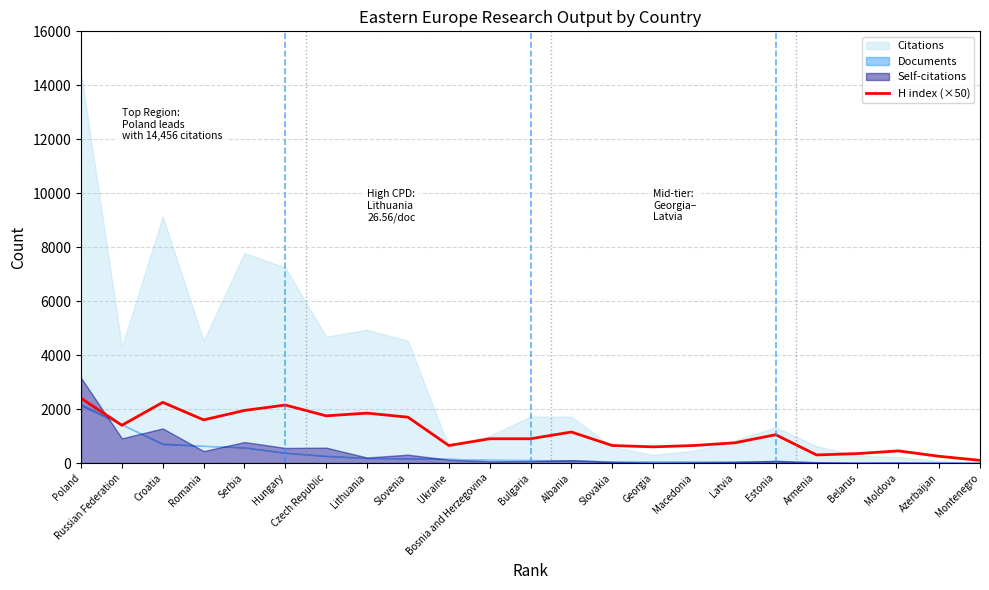

How many data points are less than 900?

10